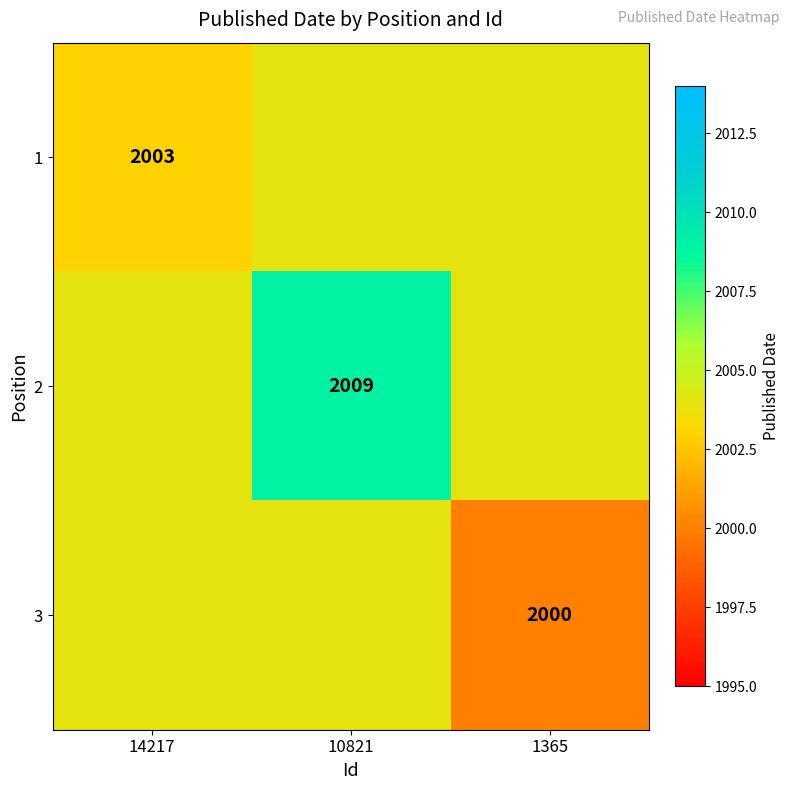

What is the smallest value displayed?

2000